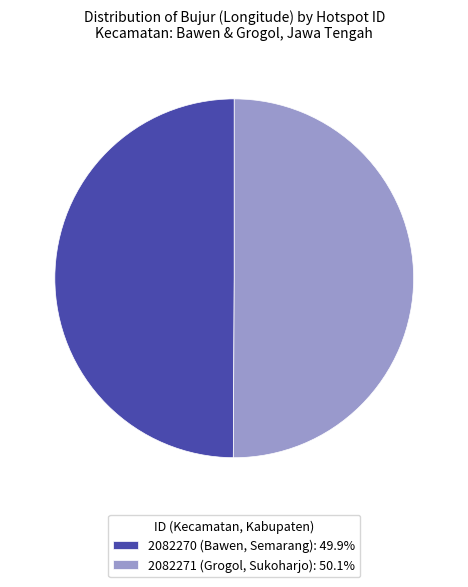

Is the sum of 2082271 (Grogol, Sukoharjo): 50.1% and 2082270 (Bawen, Semarang): 49.9% greater than half?

Yes